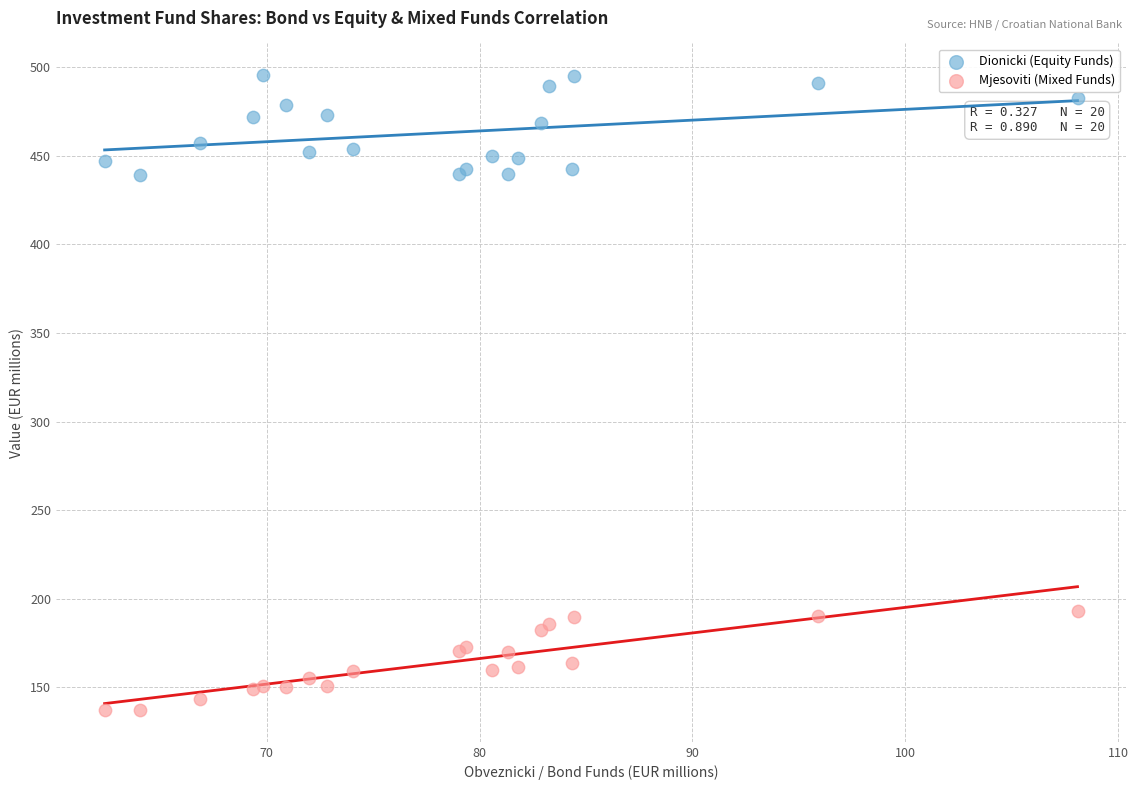

Which series reaches the minimum Y coordinate?

Mjesoviti (Mixed Funds)